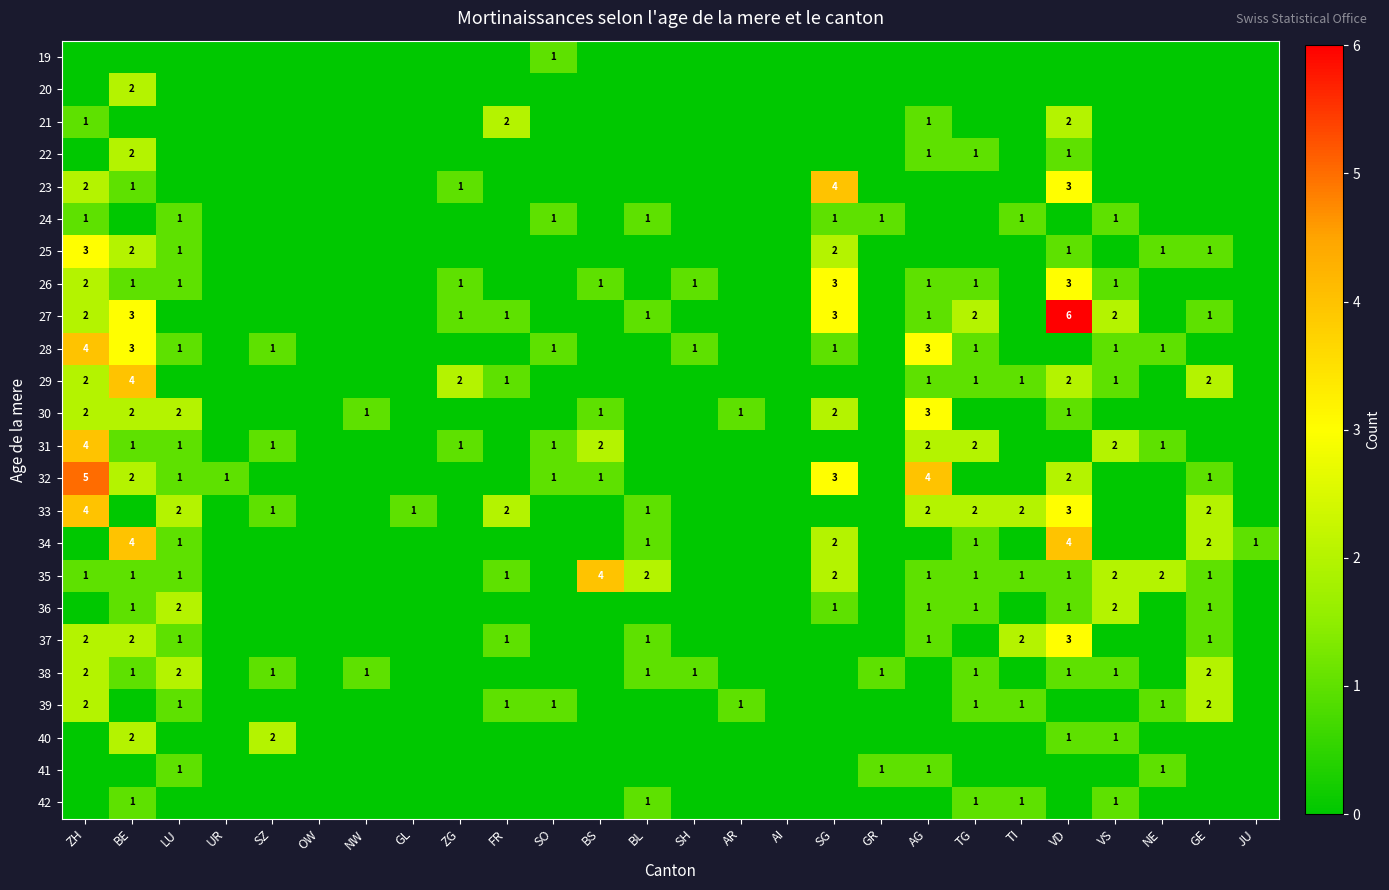

True or false: 32 has a value of 2 at BE.

True